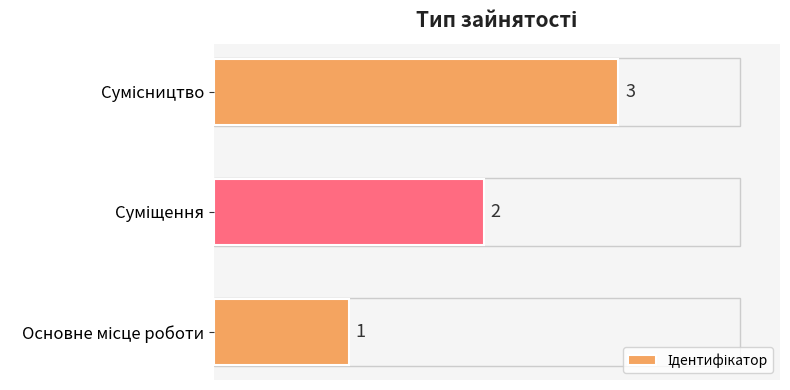

Count the values in the range 1 to 3.

3